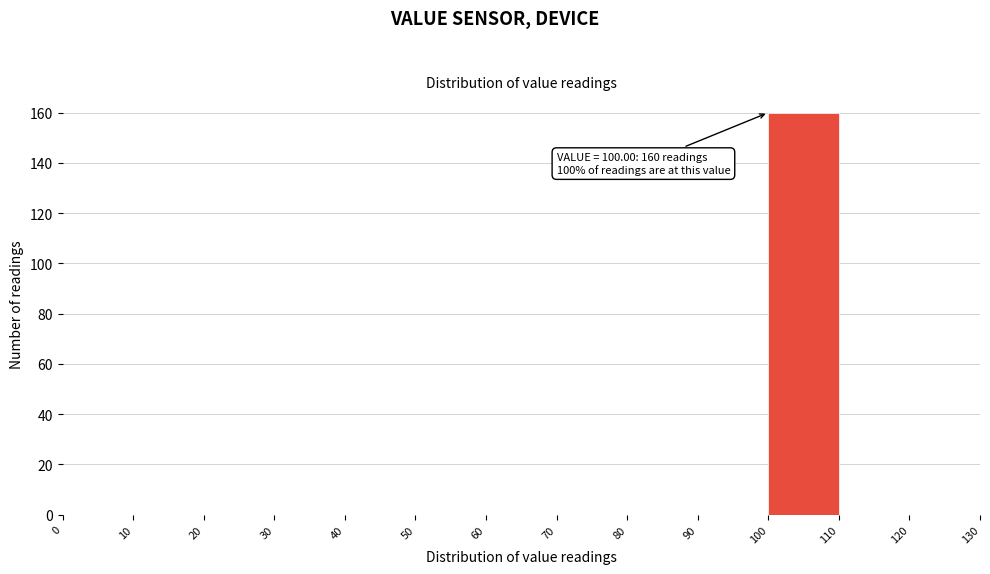

Over which range of the x-axis is the bar tallest?

100 to 110